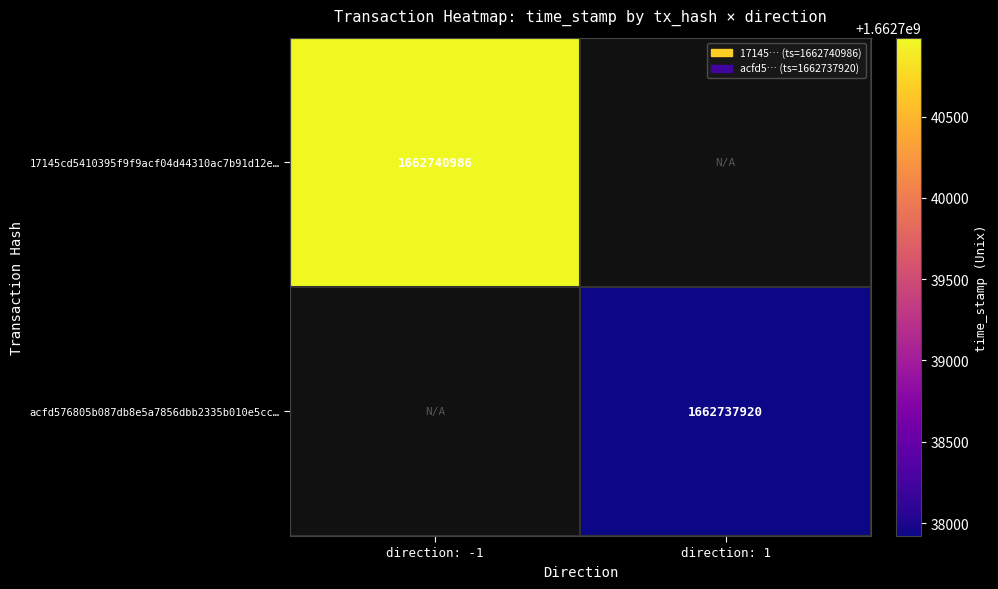

True or false: acfd576805b087db8e5a7856dbb2335b010e5cc… has a value of 1662737920 at direction: 1.

True